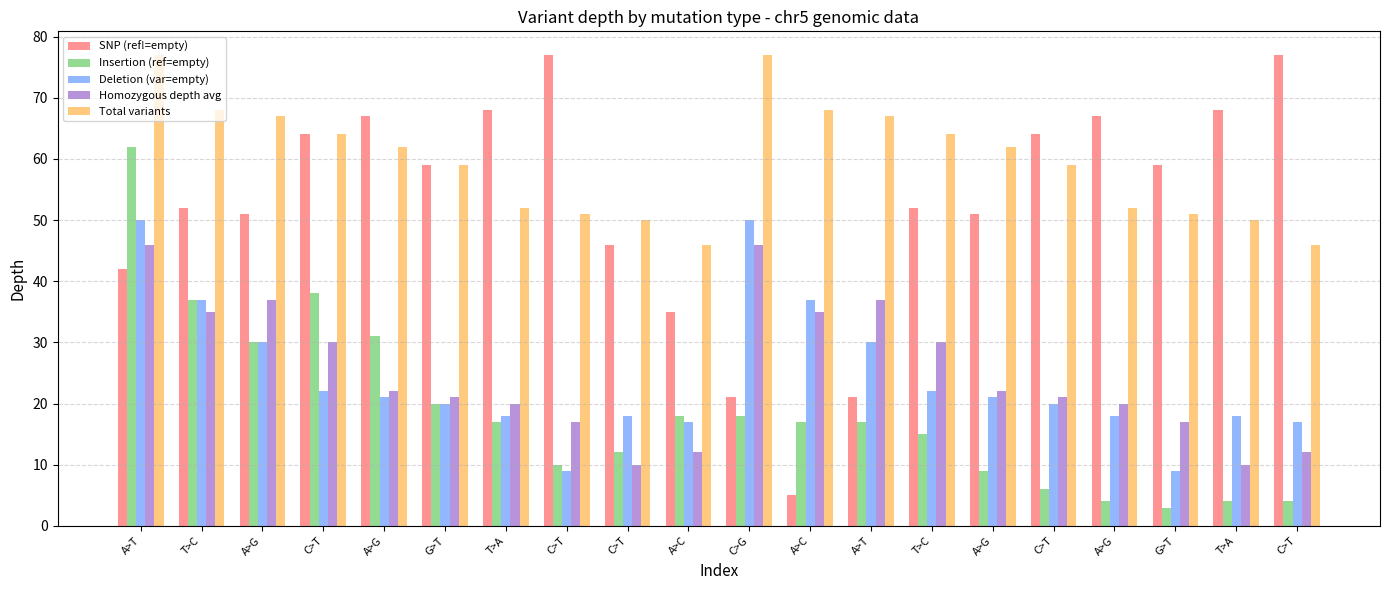

Which series has the largest range (max minus min)?

SNP (ref!=empty)